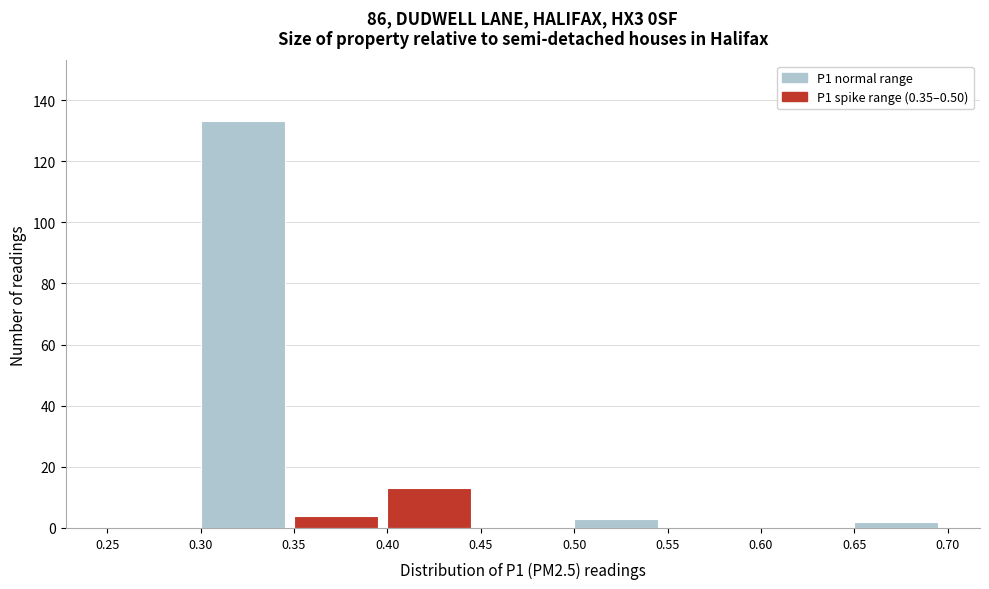

Reading left to right, list every bar in this chart as the range it spans on the x-axis followed by its height. The values are not printed on the chart, so give them approximately, as read against the axis.

0.25 to 0.30: 0
0.30 to 0.35: 134
0.35 to 0.40: 4
0.40 to 0.45: 14
0.45 to 0.50: 0
0.50 to 0.55: 4
0.55 to 0.60: 0
0.60 to 0.65: 0
0.65 to 0.70: 2